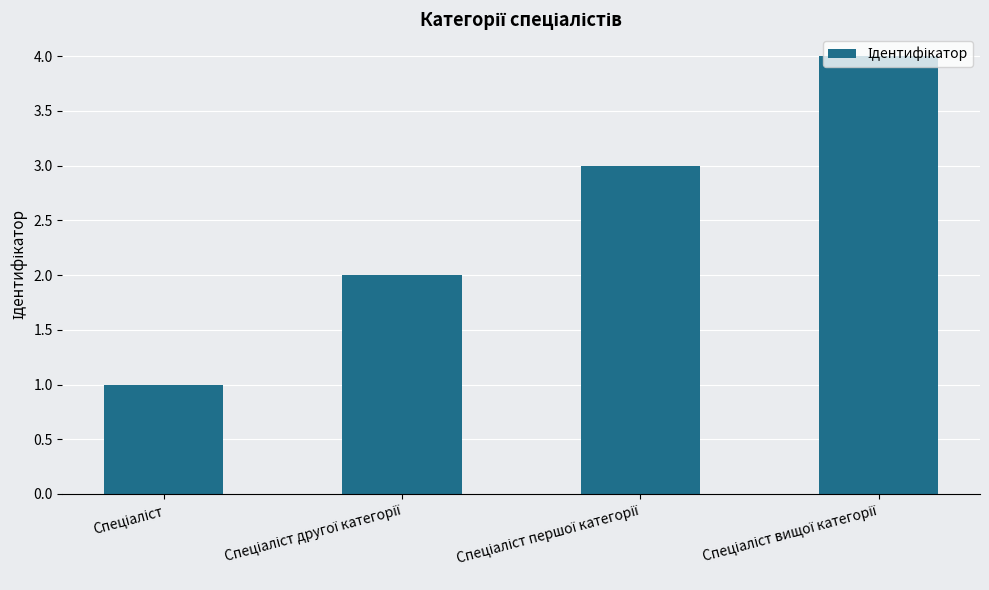

What is the sum of all values?

10